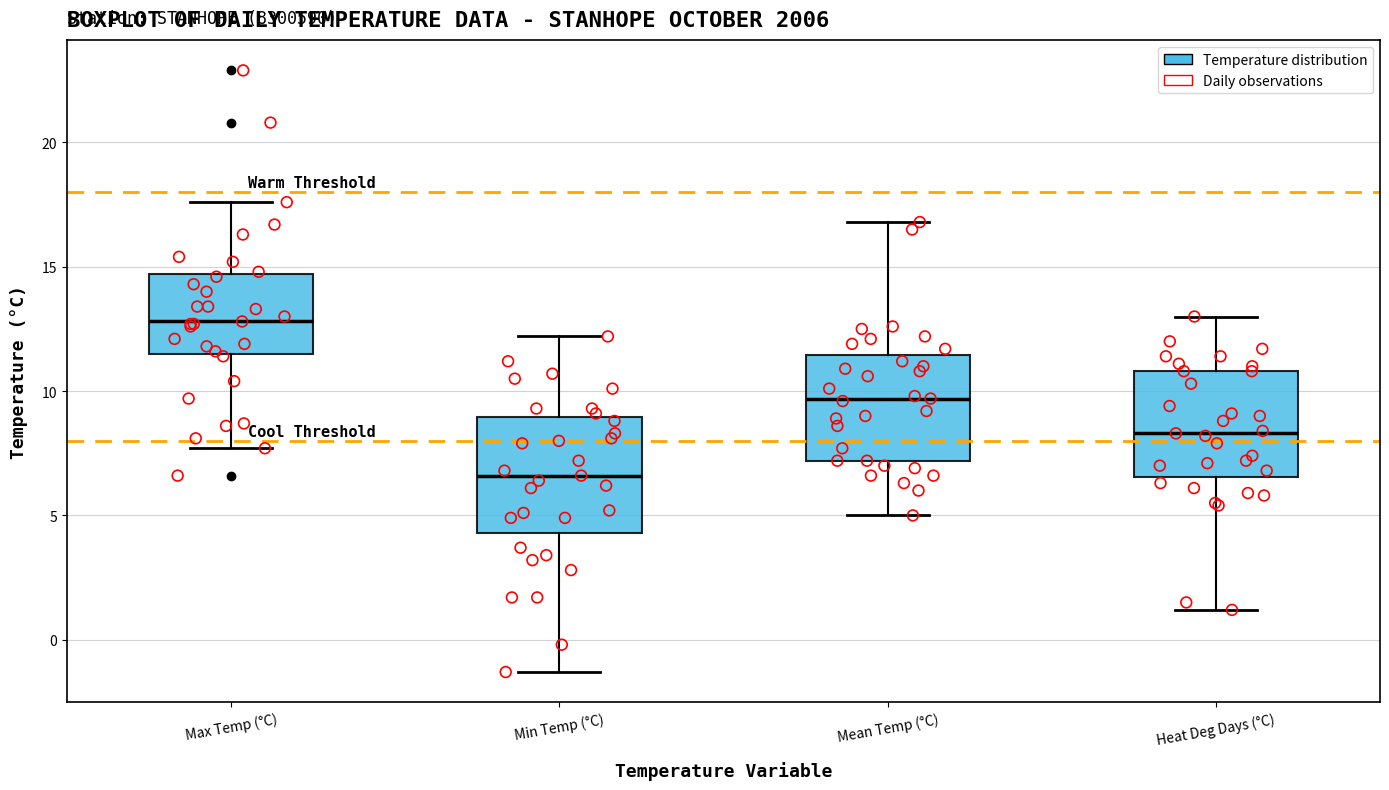

Reading left to right, read every box against the y-axis: the position of its median line, the range the box covers, and the ends of its whiskers. The values are not printed on the chart, so give them approximately, as read against the axis.

Max Temp (°C): median 13.0, box 11.5 to 14.5, whiskers 7.5 to 17.5
Min Temp (°C): median 6.5, box 4.5 to 9.0, whiskers -1.5 to 12.0
Mean Temp (°C): median 9.5, box 7.0 to 11.5, whiskers 5.0 to 17.0
Heat Deg Days (°C): median 8.5, box 6.5 to 11.0, whiskers 1.0 to 13.0